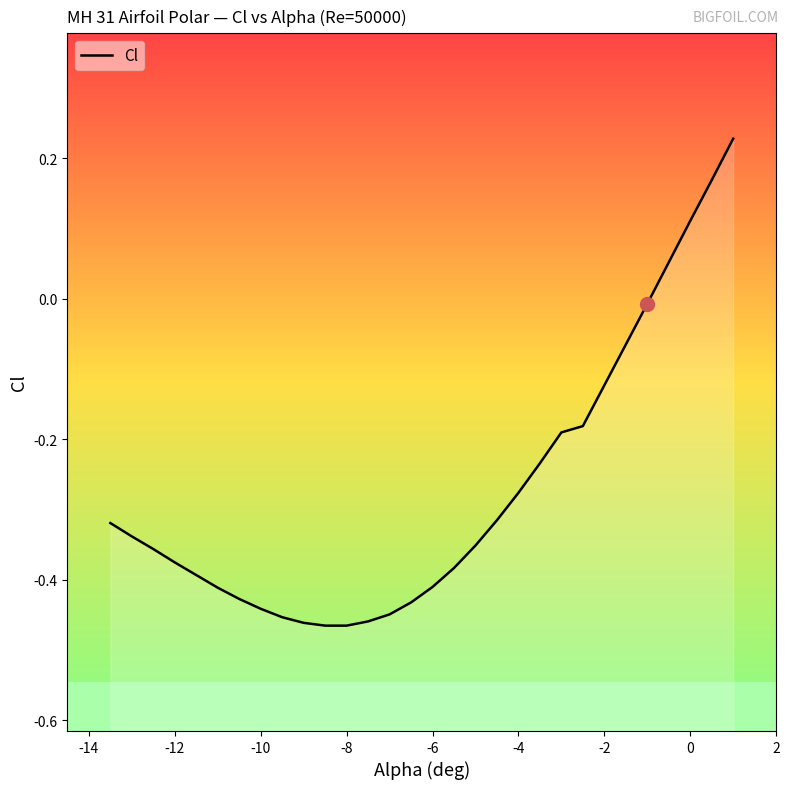

Reading left to right, transcribe all the data shown in this chart.

-0.3	-0.3	-0.4	-0.4	-0.4	-0.4	-0.4	-0.4	-0.5	-0.5	-0.5	-0.5	-0.5	-0.4	-0.4	-0.4	-0.4	-0.4	-0.3	-0.3	-0.2	-0.2	-0.2	-0.1	-0.1	-0.0	0.1	0.1	0.2	0.2